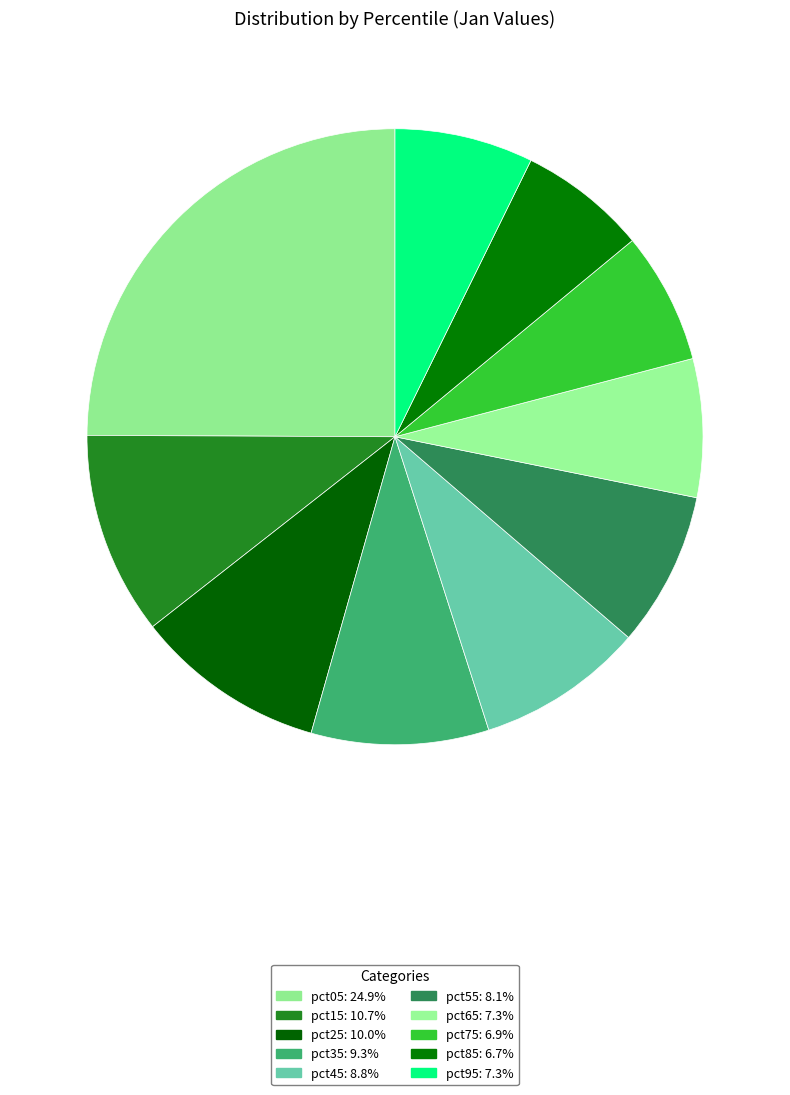

How many segments does this pie chart have?

10